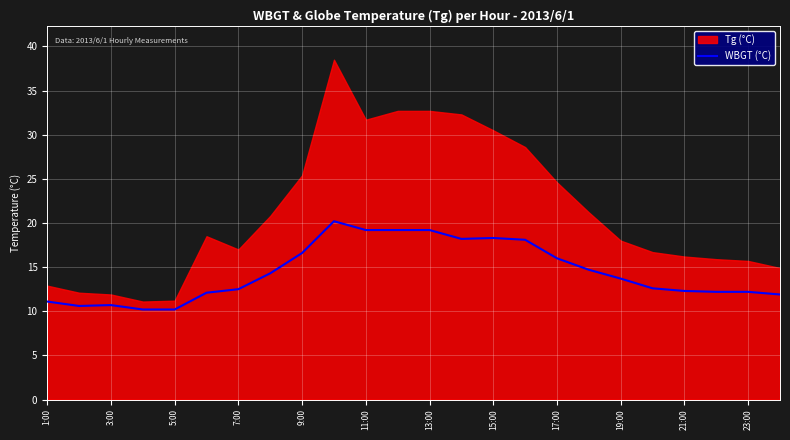

What is the minimum value for WBGT (°C)?

10.2